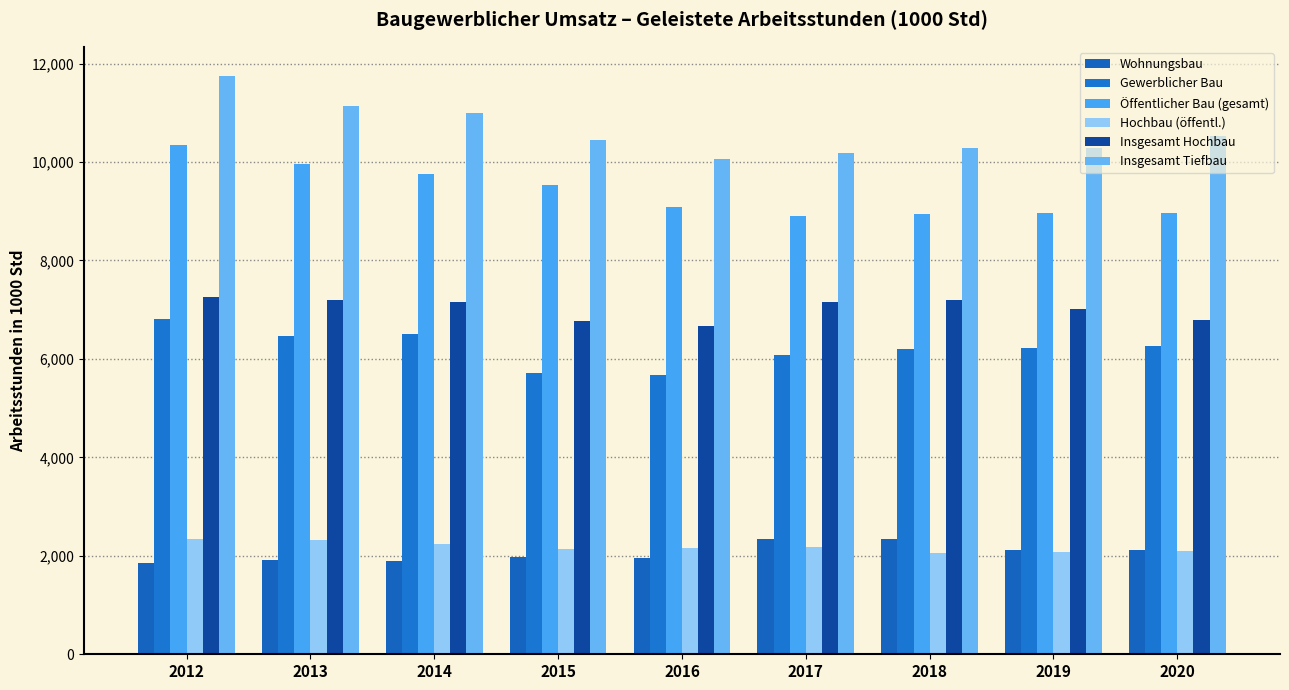

Reading left to right, what are all the values shown in this chart?

Wohnungsbau: 2012=1846.5	2013=1913.9	2014=1898.5	2015=1975.7	2016=1960.3	2017=2349.4	2018=2332.5	2019=2120.1	2020=2116.3
Gewerblicher Bau: 2012=6814.7	2013=6457.8	2014=6499.1	2015=5715.9	2016=5676.8	2017=6086.8	2018=6201.1	2019=6225.9	2020=6253.4
Öffentlicher Bau (gesamt): 2012=10344.6	2013=9968.6	2014=9748.1	2015=9525.3	2016=9094.4	2017=8905.2	2018=8945.0	2019=8955.7	2020=8956.8
Hochbau (öffentl.): 2012=2342.4	2013=2326.6	2014=2247.3	2015=2144.7	2016=2165.1	2017=2187.8	2018=2054.5	2019=2087.4	2020=2094.7
Insgesamt Hochbau: 2012=7253.2	2013=7205.6	2014=7153.3	2015=6769.8	2016=6669.8	2017=7156.7	2018=7188.2	2019=7018.0	2020=6794.6
Insgesamt Tiefbau: 2012=11752.6	2013=11134.7	2014=10992.4	2015=10447.1	2016=10061.6	2017=10184.6	2018=10290.4	2019=10283.7	2020=10532.0